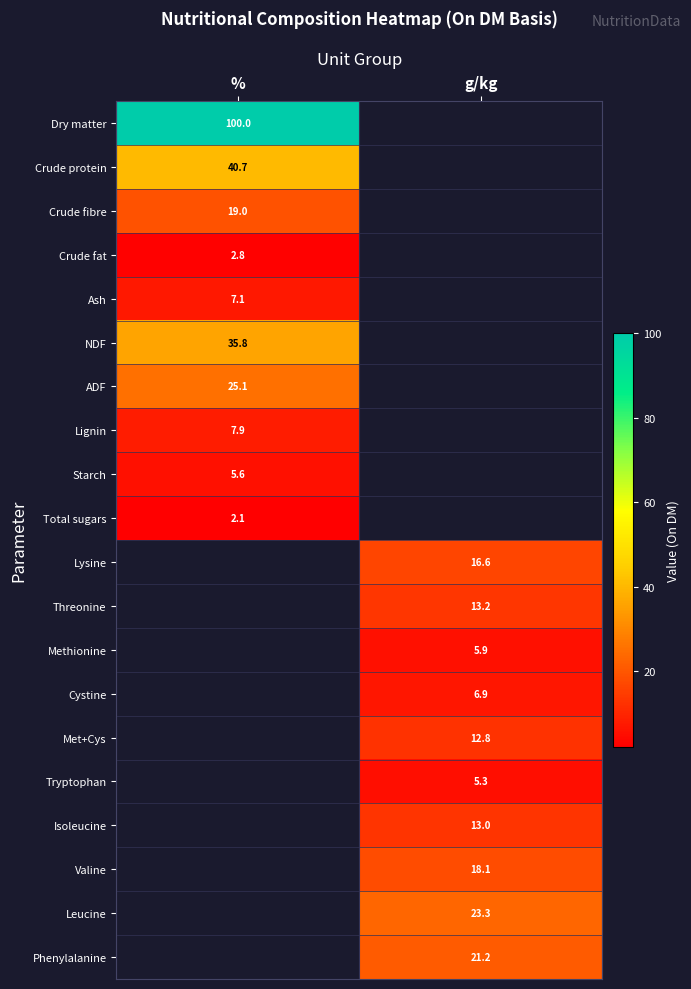

Between g/kg and %, which is larger?

%